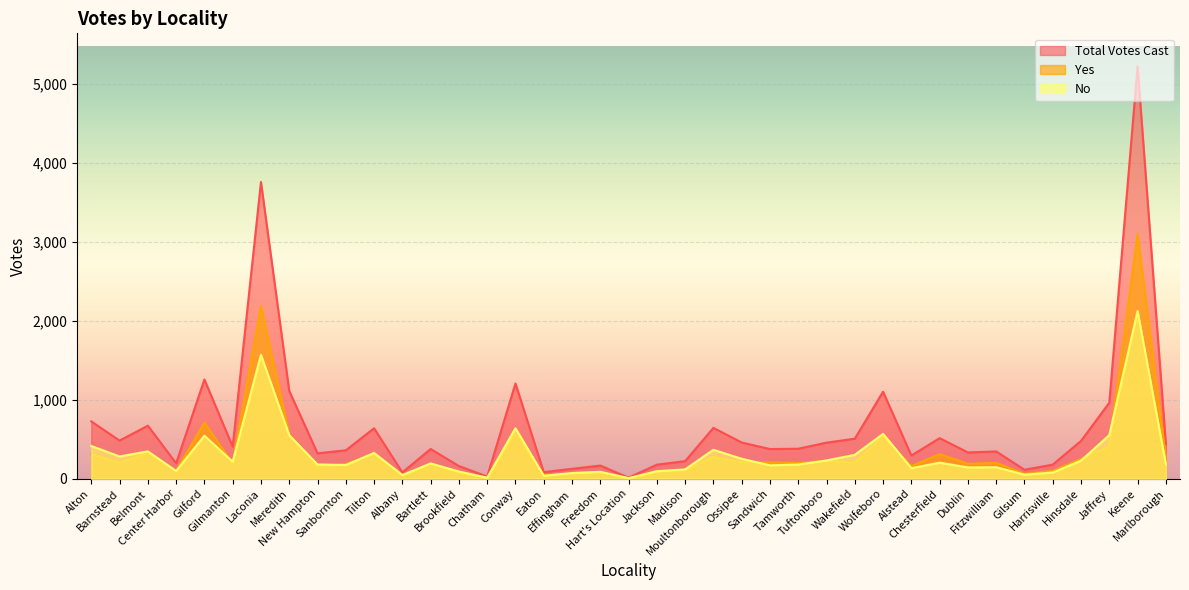

The value of Yes at Alton is 108. True or false?

False